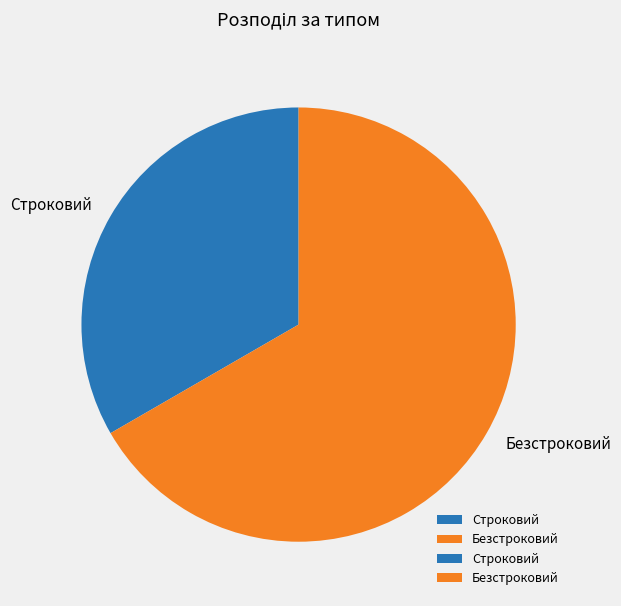

Count the number of slices in the pie.

2